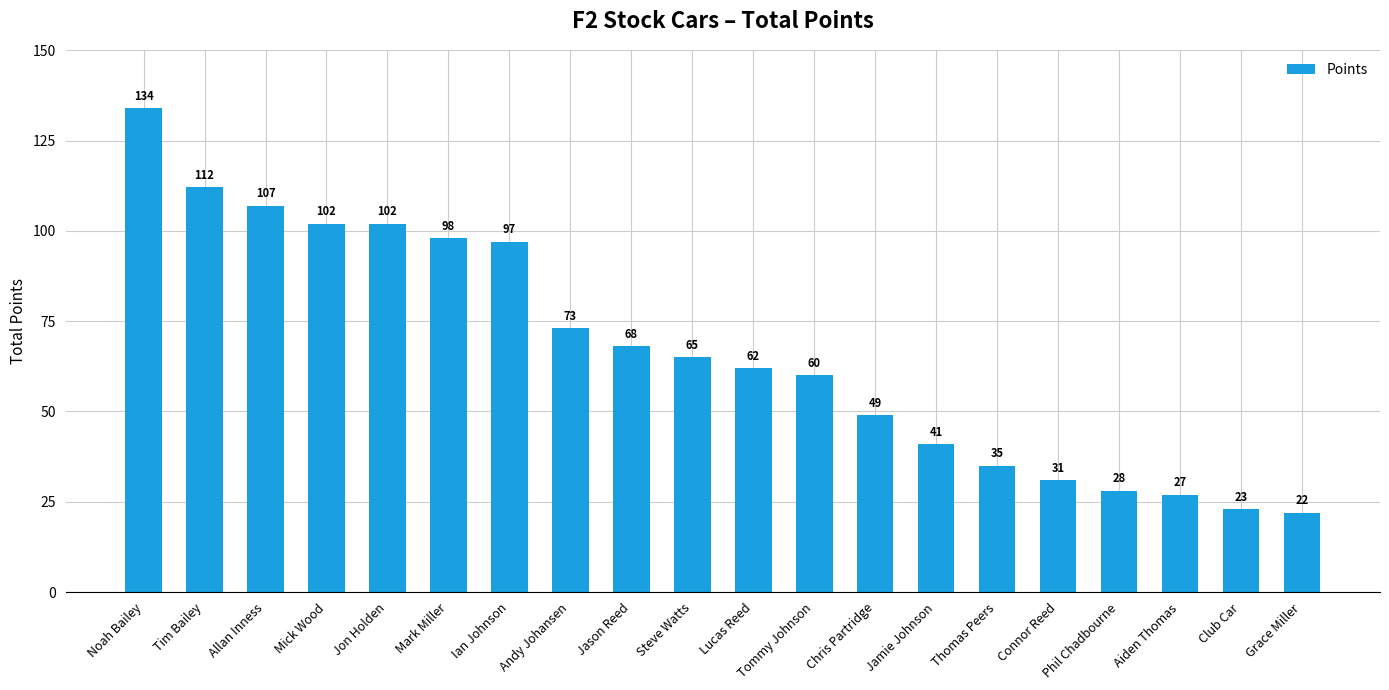

Which label corresponds to the smallest value in the chart?

Grace Miller